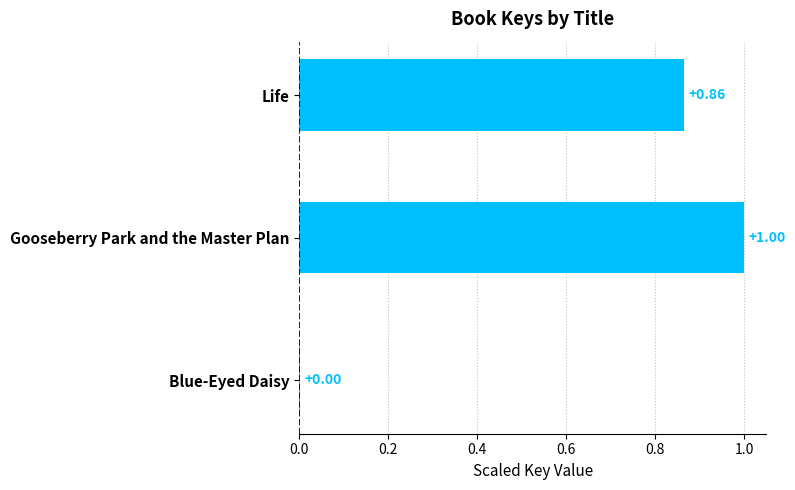

Which has a higher value, Gooseberry Park and the Master Plan or Life?

Gooseberry Park and the Master Plan